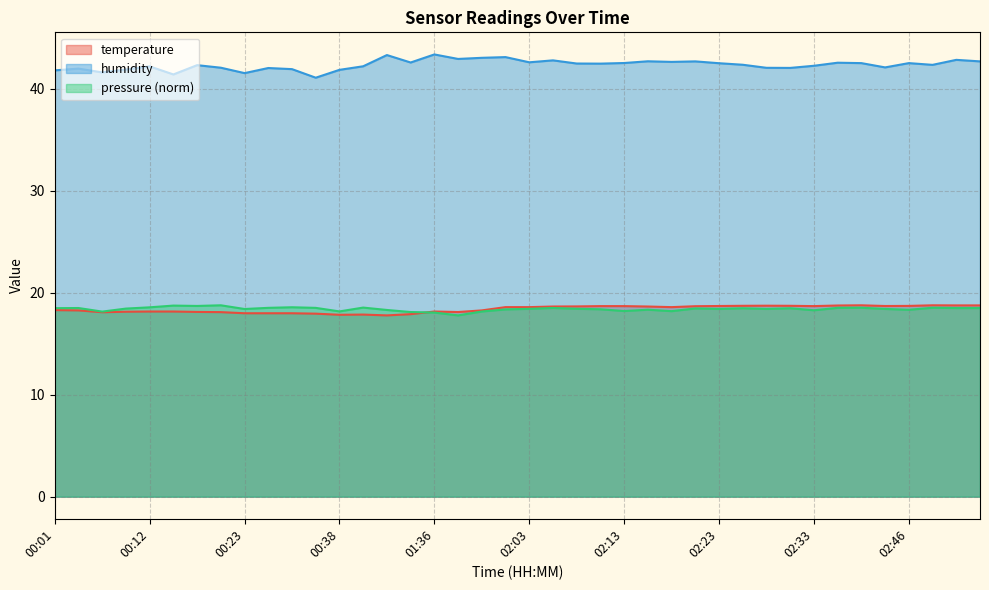

Which series changed the most between 00:33 and 02:13?

humidity